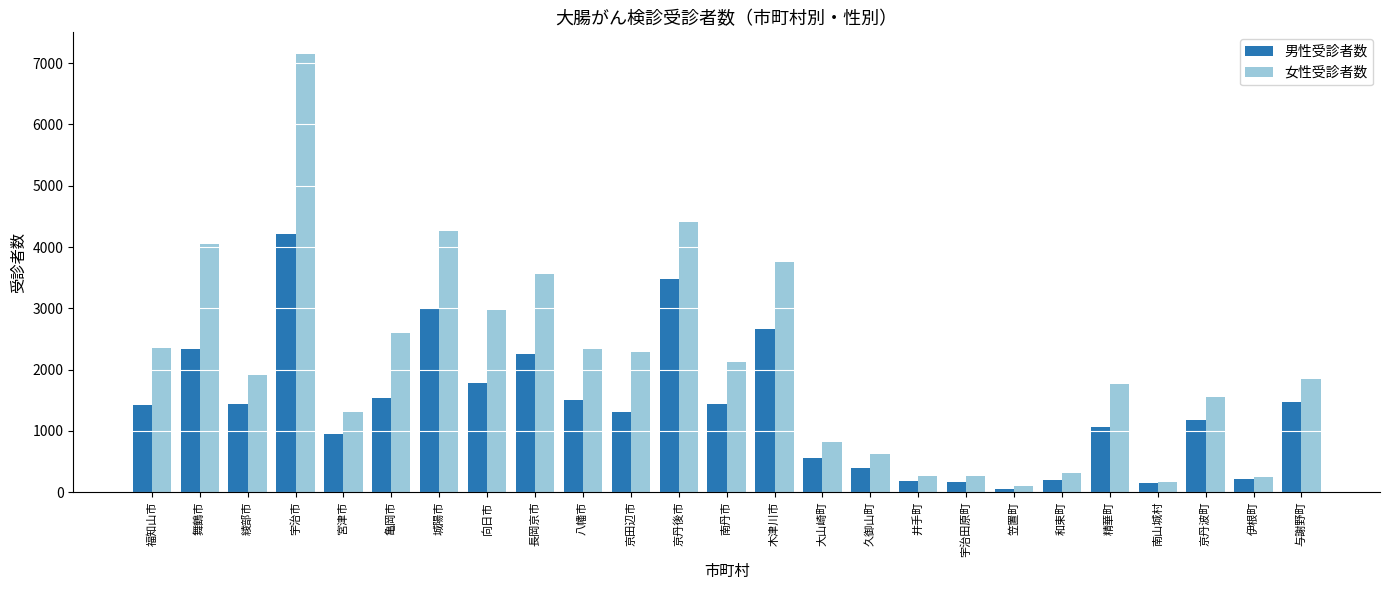

Between 南丹市 and 宇治田原町, which series saw the biggest shift?

女性受診者数